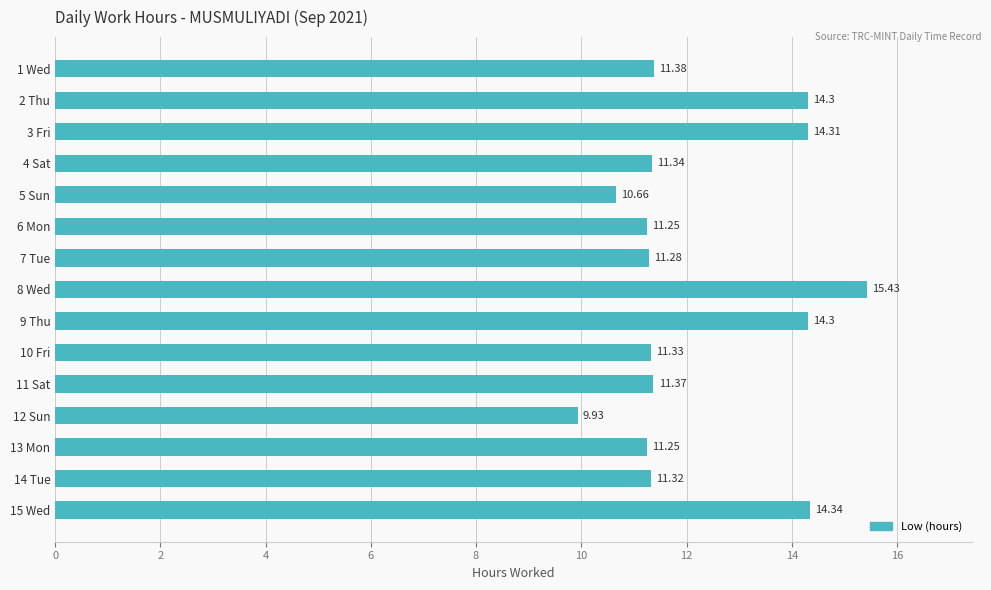

What is the difference between the second highest and second lowest values?

3.7